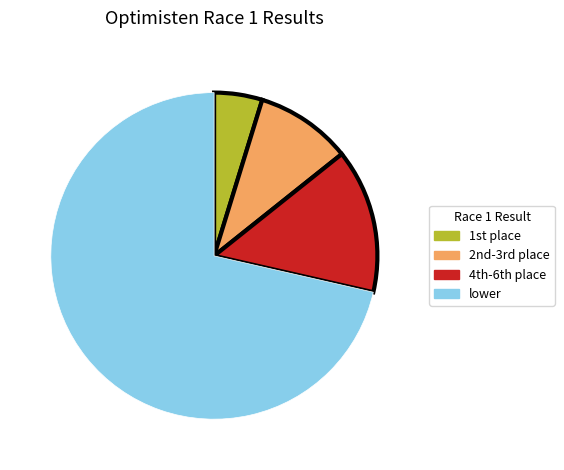

Count the number of slices in the pie.

4